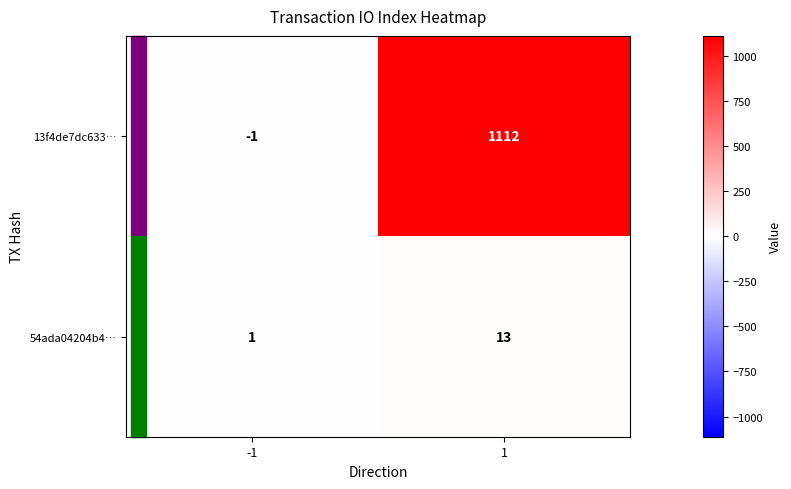

Between -1 and 1, which series saw the biggest shift?

13f4de7dc633…